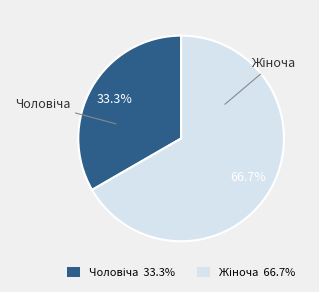

Is there a majority slice in this chart?

Yes